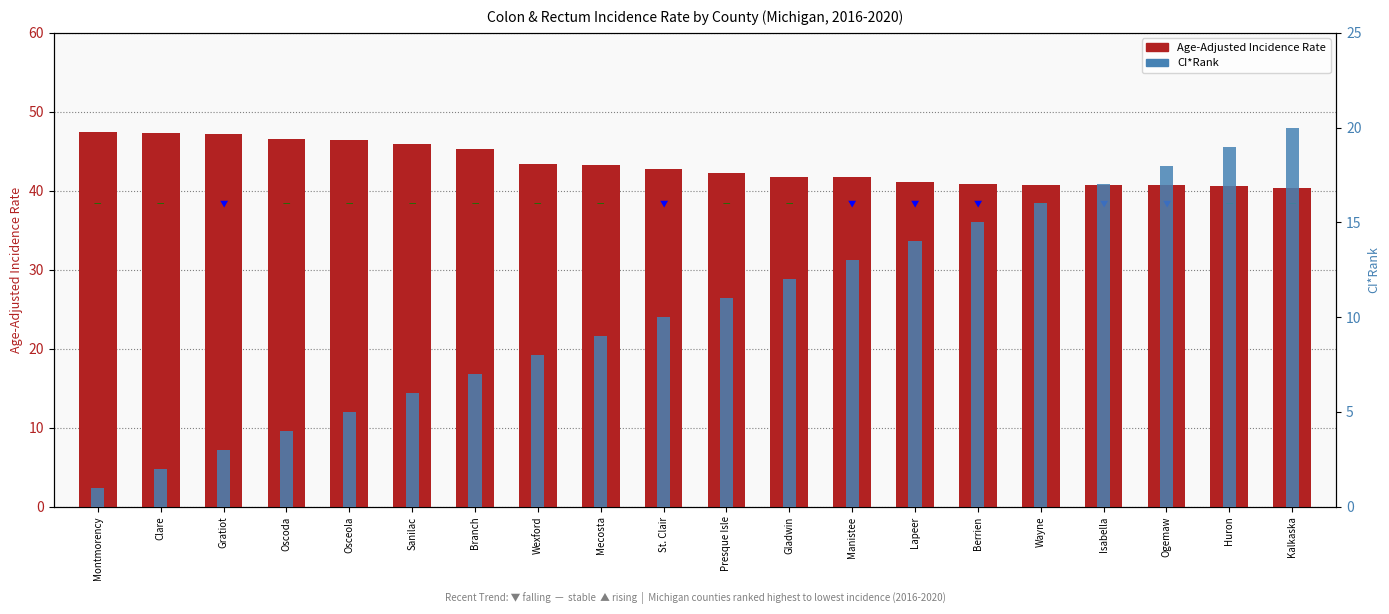

What position from the right is Mecosta?

12